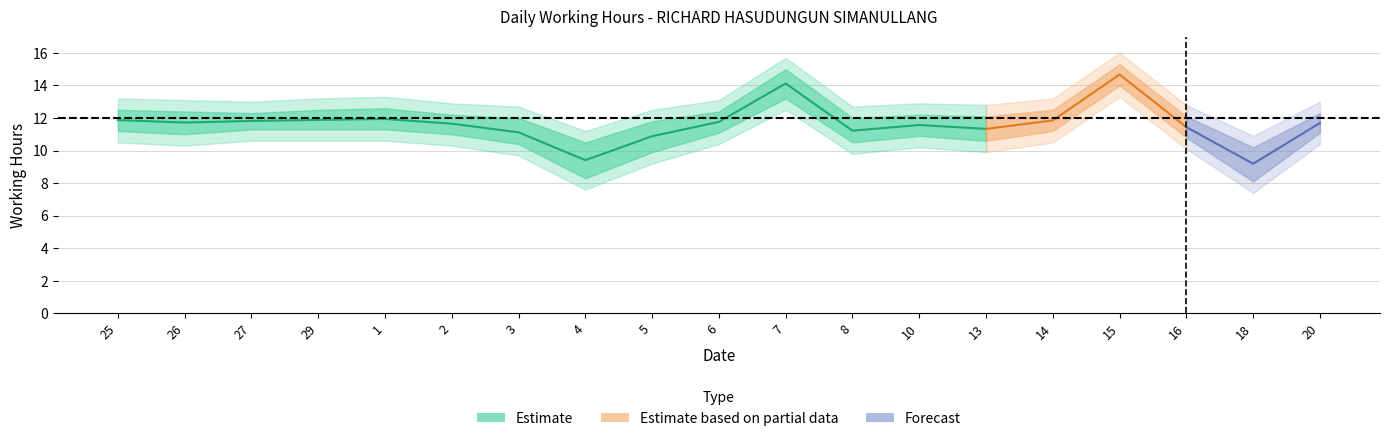

What is the difference between the upper values at 27 and 7?

2.7